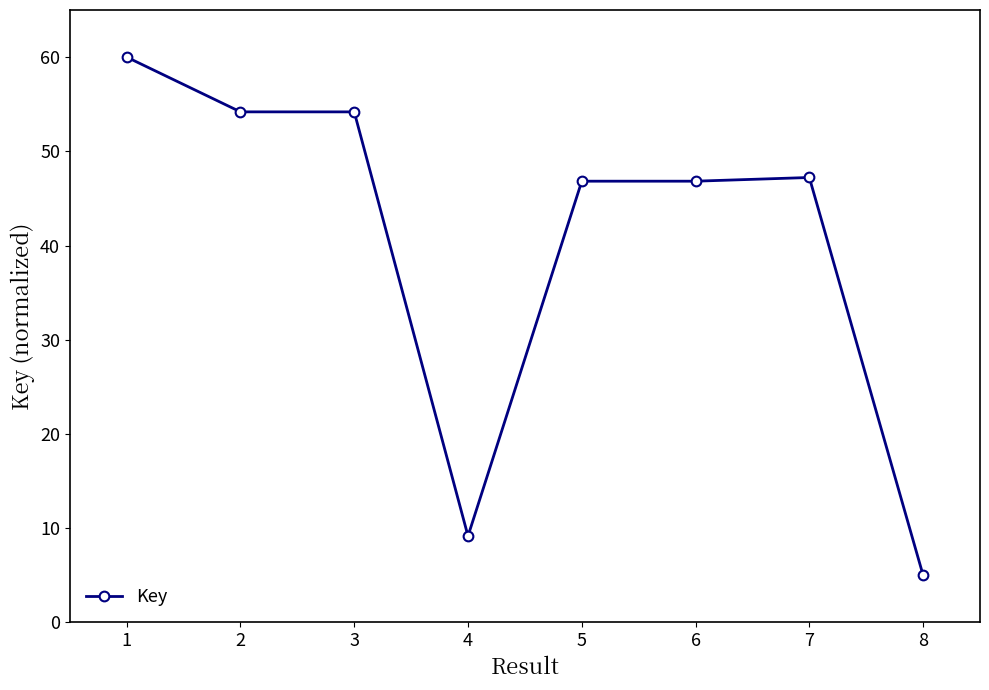

True or false: the data shows 60.0 at 1.

True